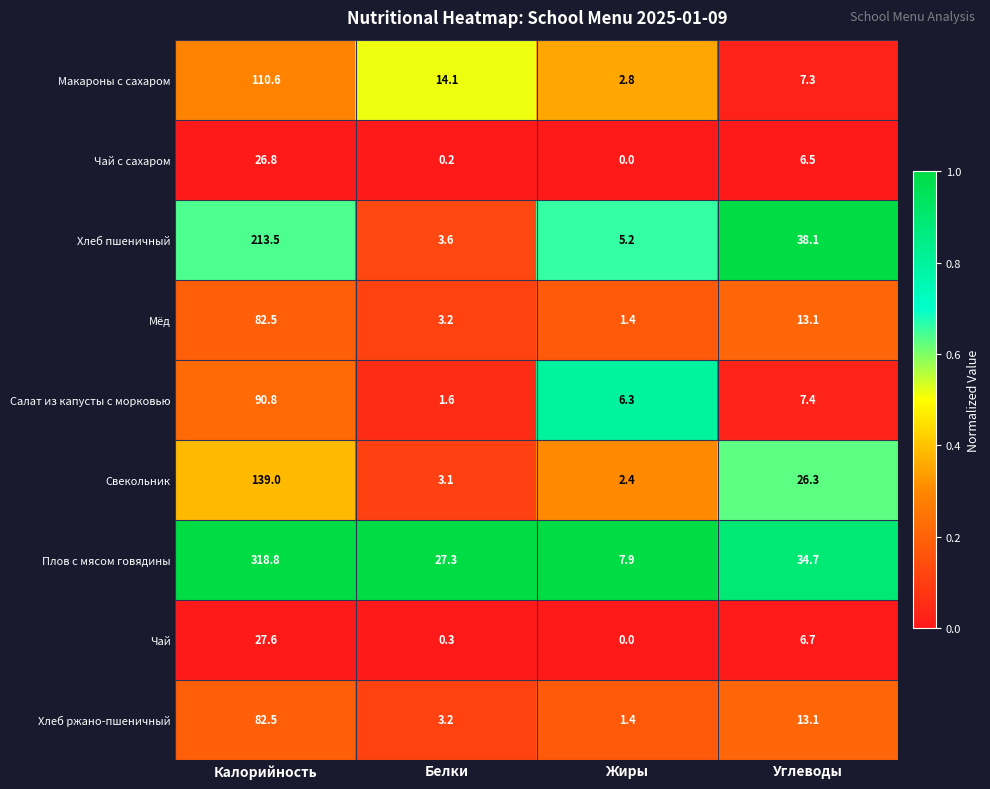

What is the sum of all Чай values?

34.6